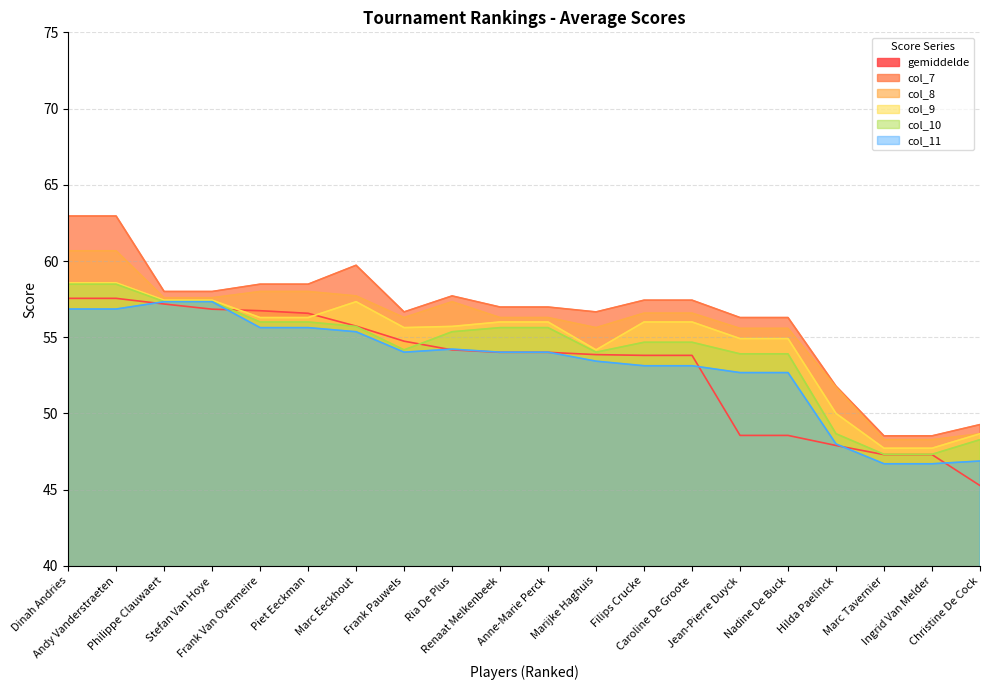

Which has a higher value, Anne-Marie Perck or Frank Pauwels?

Frank Pauwels